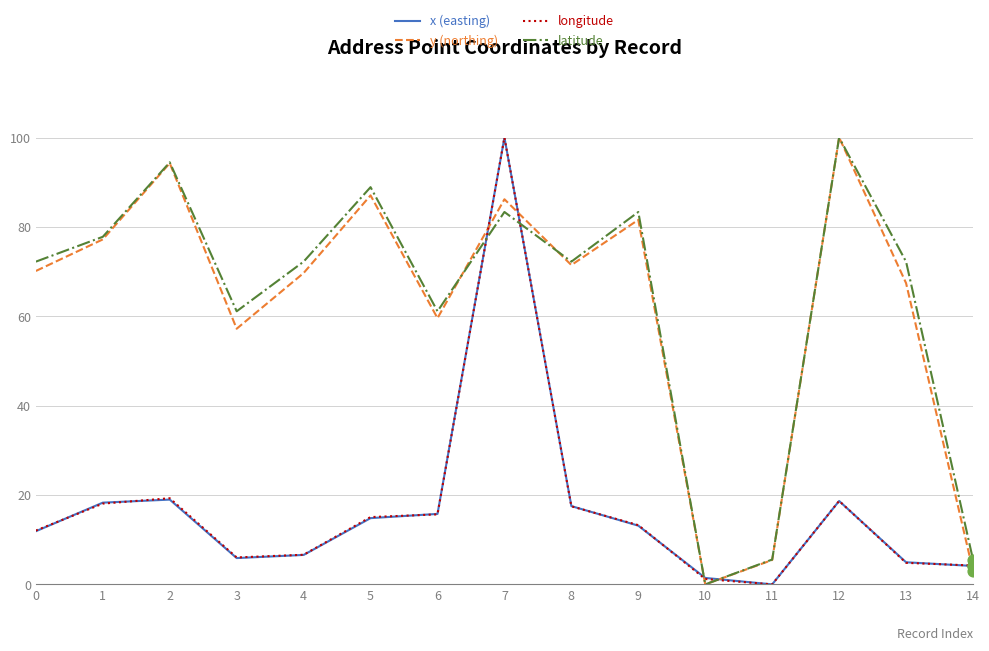

At how many categories does at least one series exceed 49?

12